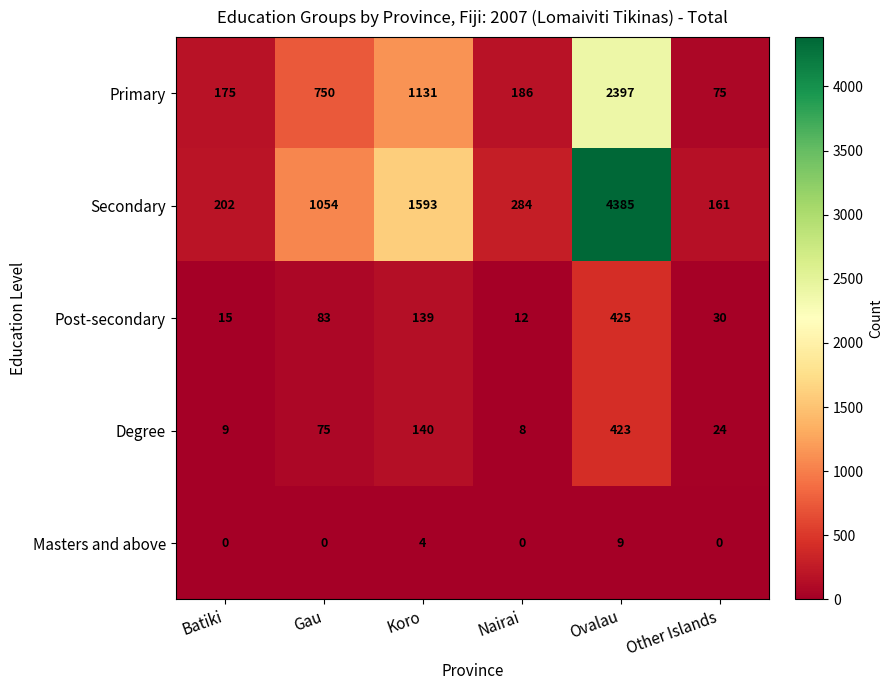

How many series are shown in this chart?

5